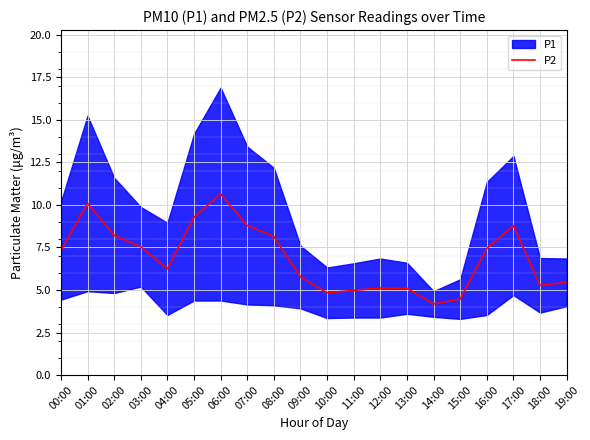

What is the sum of the values at 09:00 and 07:00?

14.5